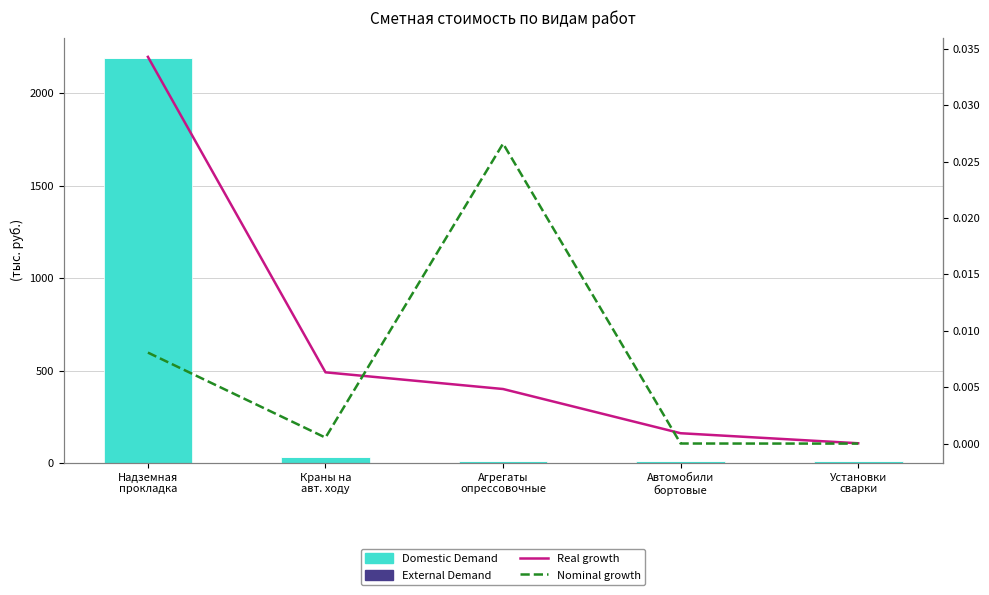

Which series has the widest spread of values?

Domestic Demand